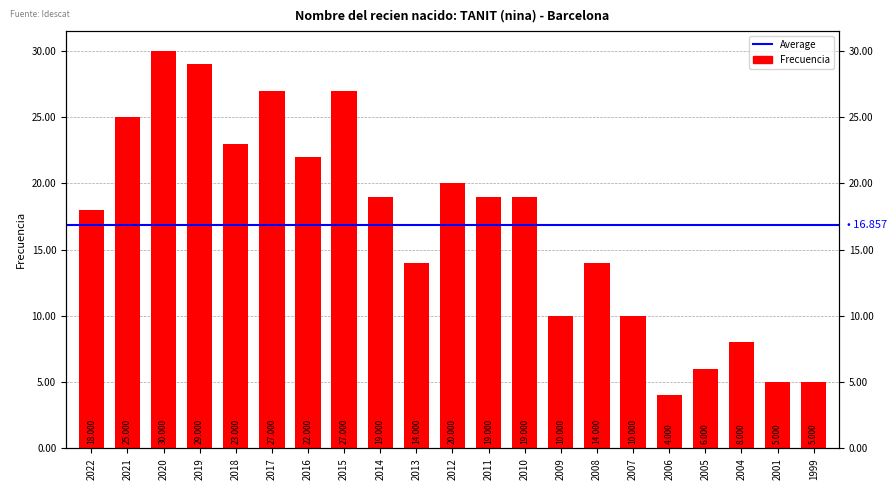

True or false: the data shows 2 at 1999.

False